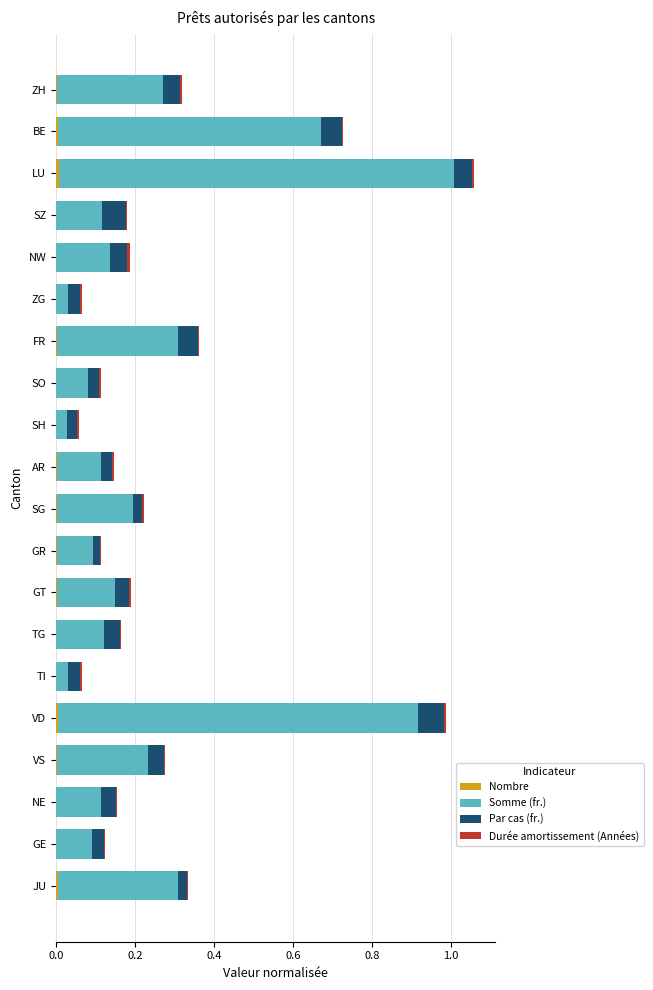

Reading right to left, extract all data points from this chart.

Nombre: 0.0	0.0	0.0	0.0	0.0	0.0	0.0	0.0	0.0	0.0	0.0	0.0	0.0	0.0	0.0	0.0	0.0	0.0	0.0	0.0
Somme (fr.): 0.3	0.1	0.1	0.2	0.9	0.0	0.1	0.1	0.1	0.2	0.1	0.0	0.1	0.3	0.0	0.1	0.1	1.0	0.7	0.3
Par cas (fr.): 0.0	0.0	0.0	0.0	0.1	0.0	0.0	0.0	0.0	0.0	0.0	0.0	0.0	0.1	0.0	0.0	0.1	0.0	0.1	0.0
Durée amortissement (Années): 0.0	0.0	0.0	0.0	0.0	0.0	0.0	0.0	0.0	0.0	0.0	0.0	0.0	0.0	0.0	0.0	0.0	0.0	0.0	0.0